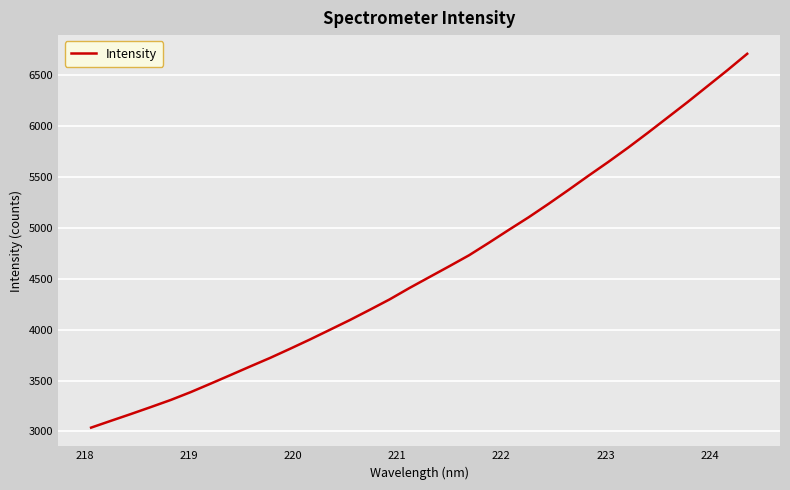

Reading left to right, what are all the values shown in this chart?

3037.9	3105.1	3171.5	3239.8	3309.6	3386.5	3469.6	3554.1	3639.4	3723.4	3812.7	3904.2	3999.1	4094.6	4195.1	4297.5	4409.7	4516.5	4623.1	4731.4	4854.6	4981.0	5105.1	5236.7	5372.8	5511.7	5647.5	5788.3	5935.1	6085.8	6236.7	6392.9	6549.0	6710.8